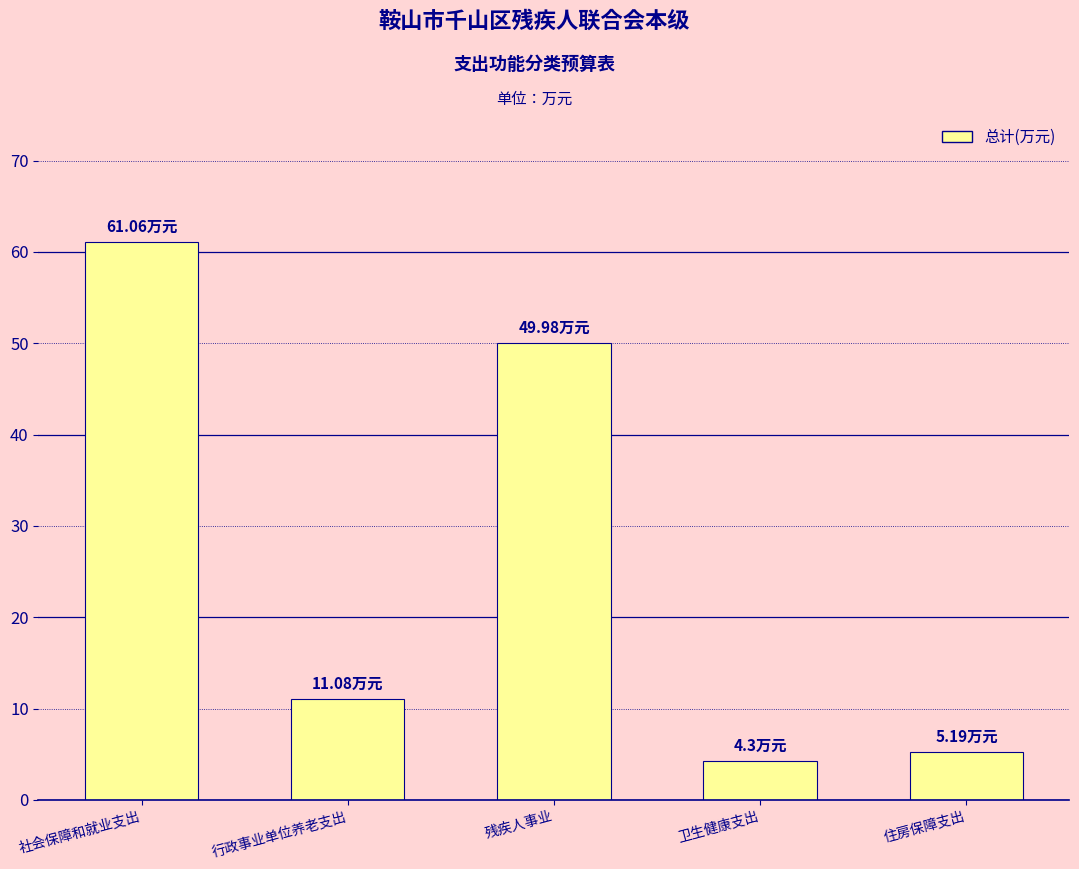

Which has a higher value, 残疾人事业 or 社会保障和就业支出?

社会保障和就业支出